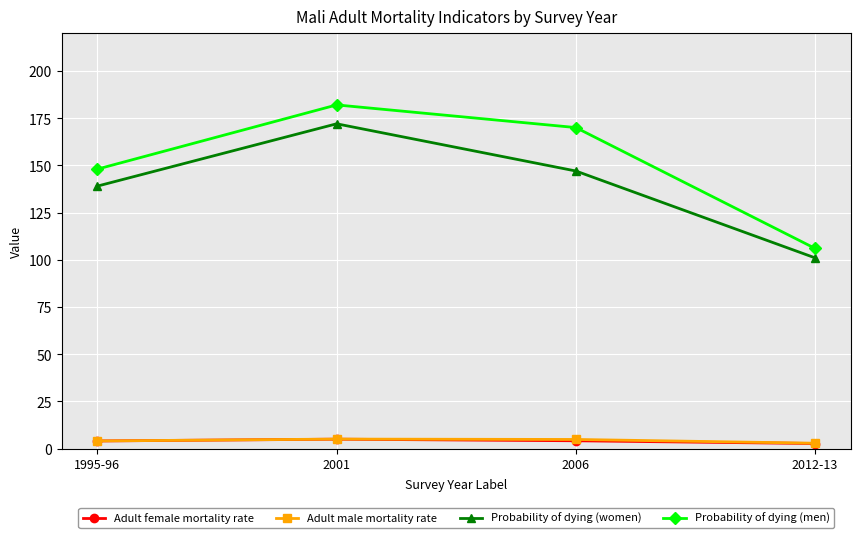

Count the number of categories in the chart.

4